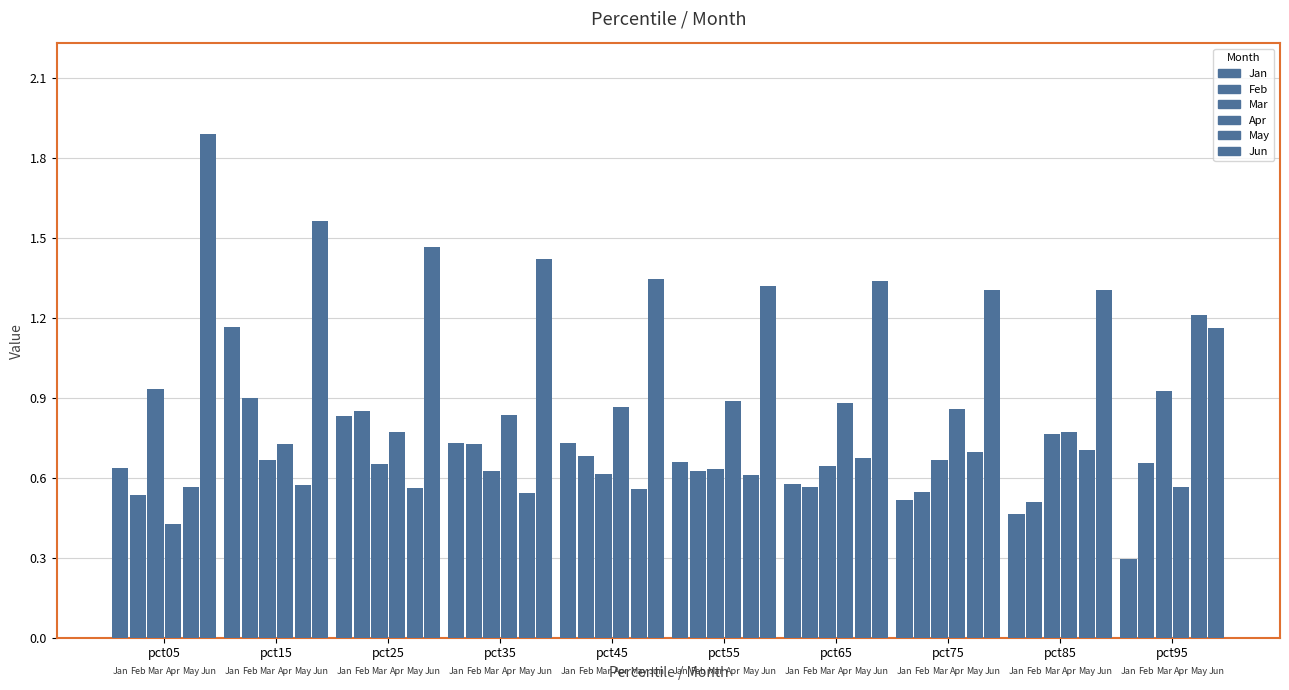

What is the greatest value displayed?

1.9